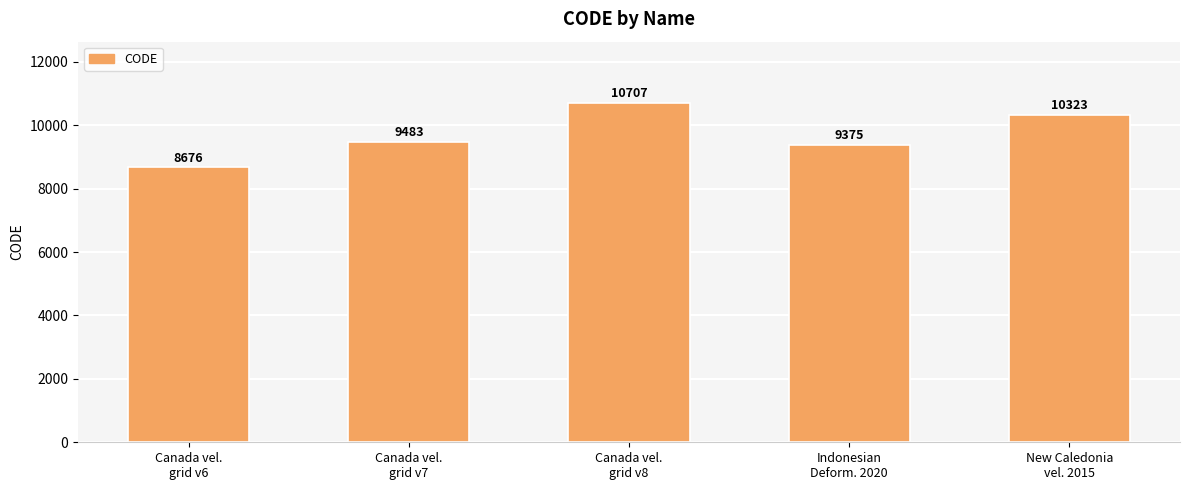

What position from the right is Canada vel.
grid v8?

3